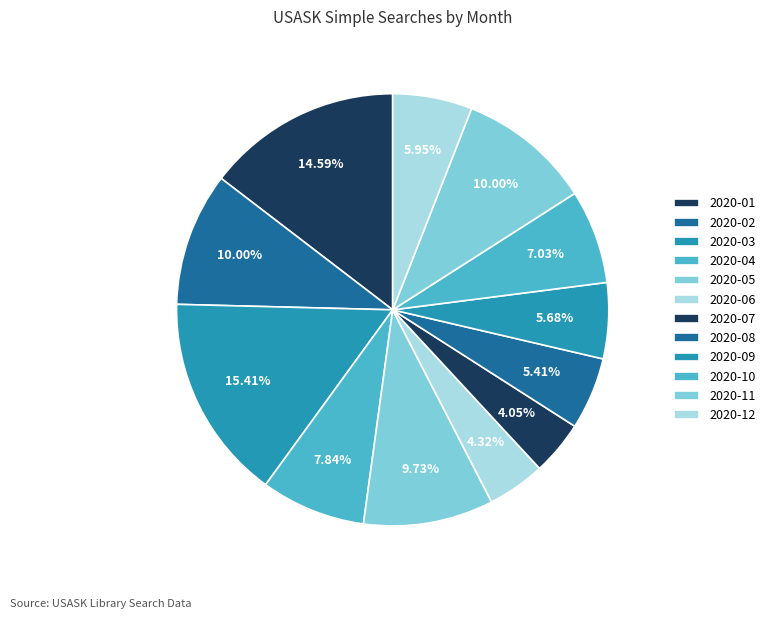

Which slice is the smallest?

2020-07